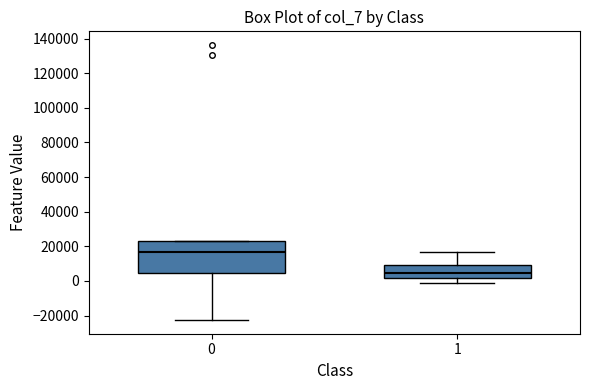

Which box has the lowest median line?

1